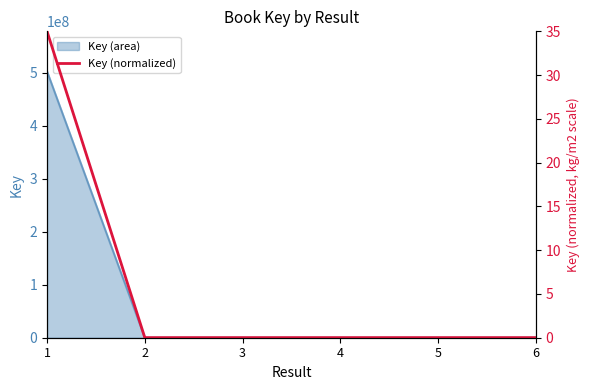

List the labels in order of value, largest first.

1, 2, 6, 5, 4, 3